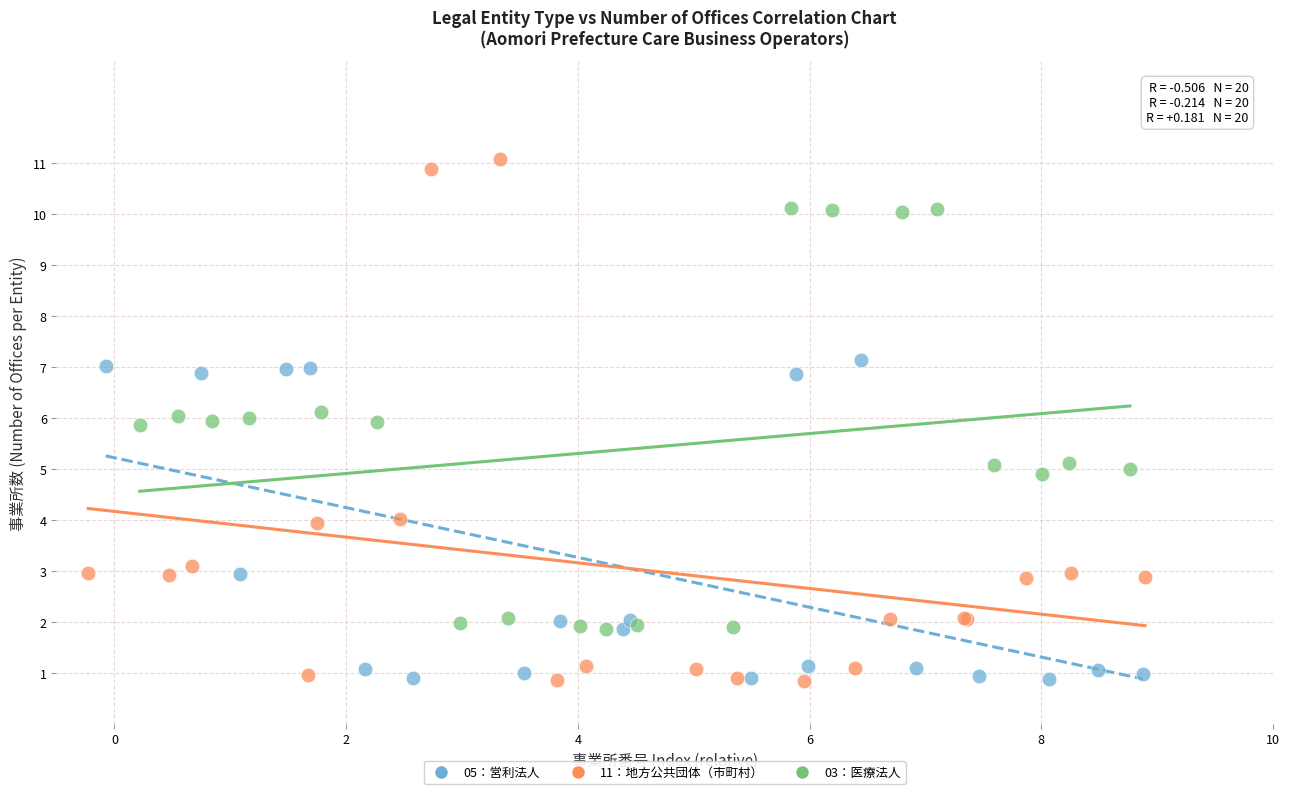

Which series contains the highest Y value?

11：地方公共団体（市町村）